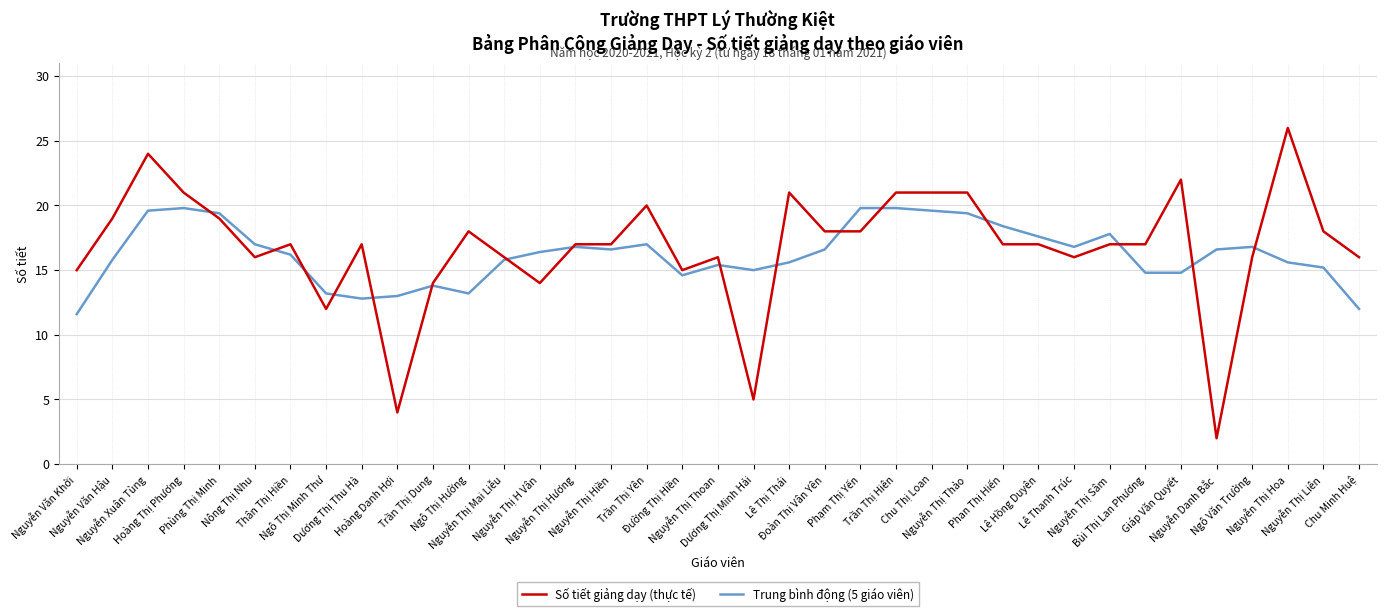

Which series has the largest range (max minus min)?

Số tiết giảng dạy (thực tế)